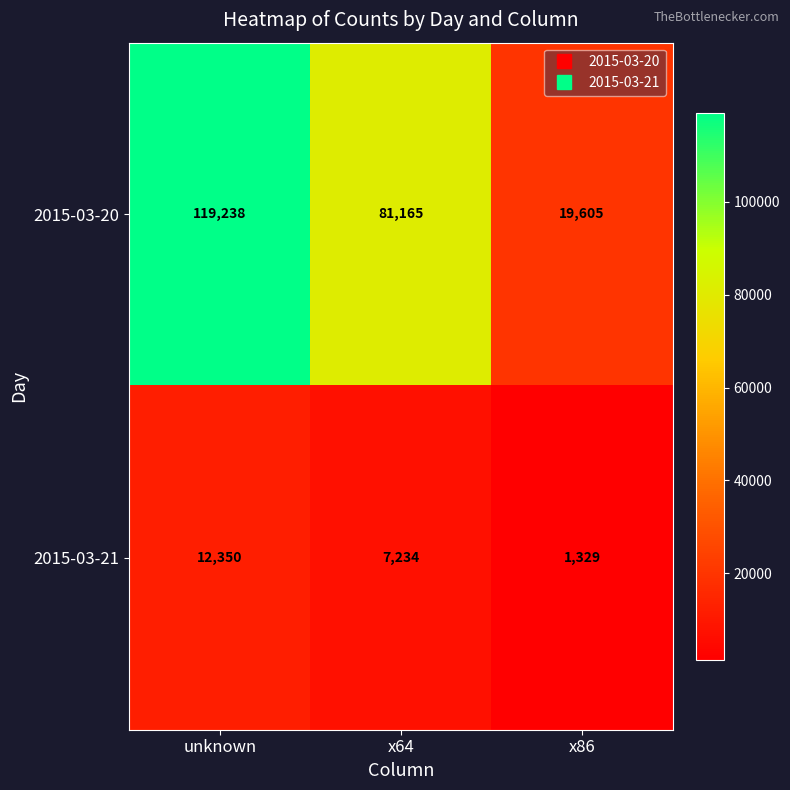

Reading left to right, what are all the values shown in this chart?

2015-03-20: 119238	81165	19605
2015-03-21: 12350	7234	1329